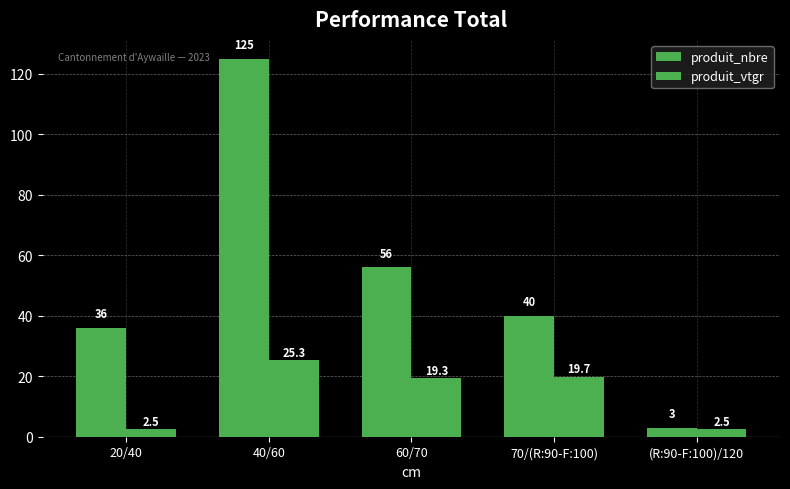

How many bars are there in each group?

2